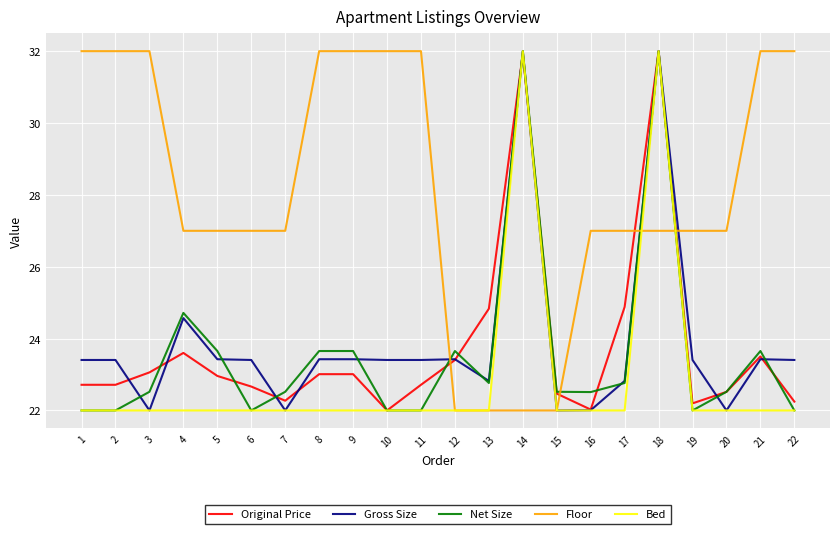

What is the approximate value of Net Size at 4?

24.7